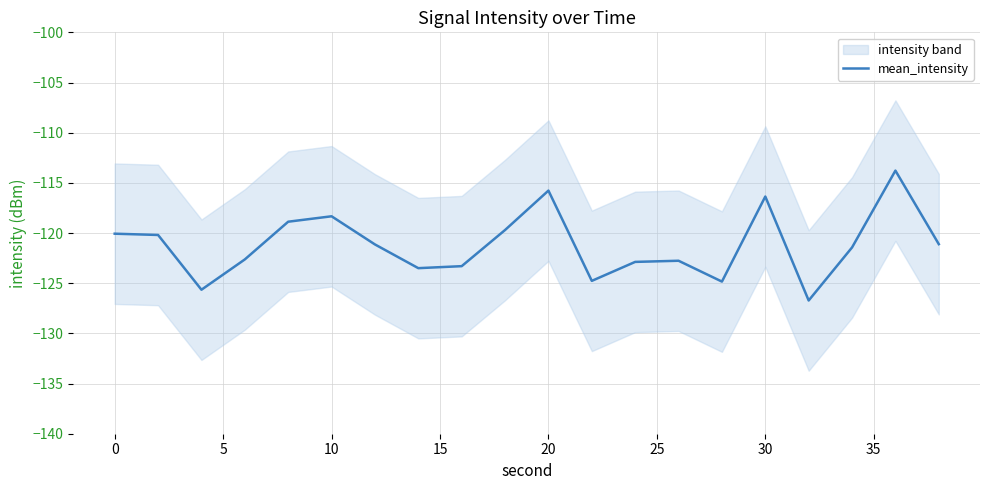

What is the minimum value for mean_intensity?

-126.7